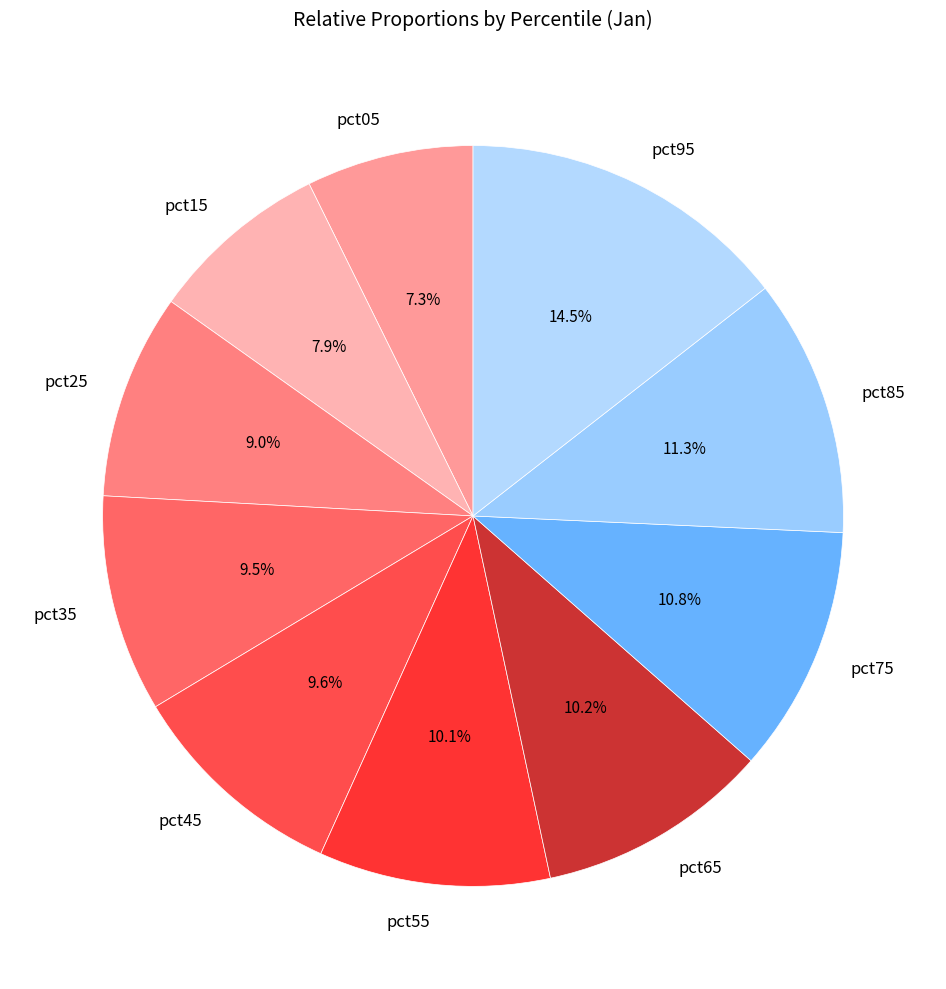

To the nearest percent, what is the combined percentage of pct35 and pct15?

17%